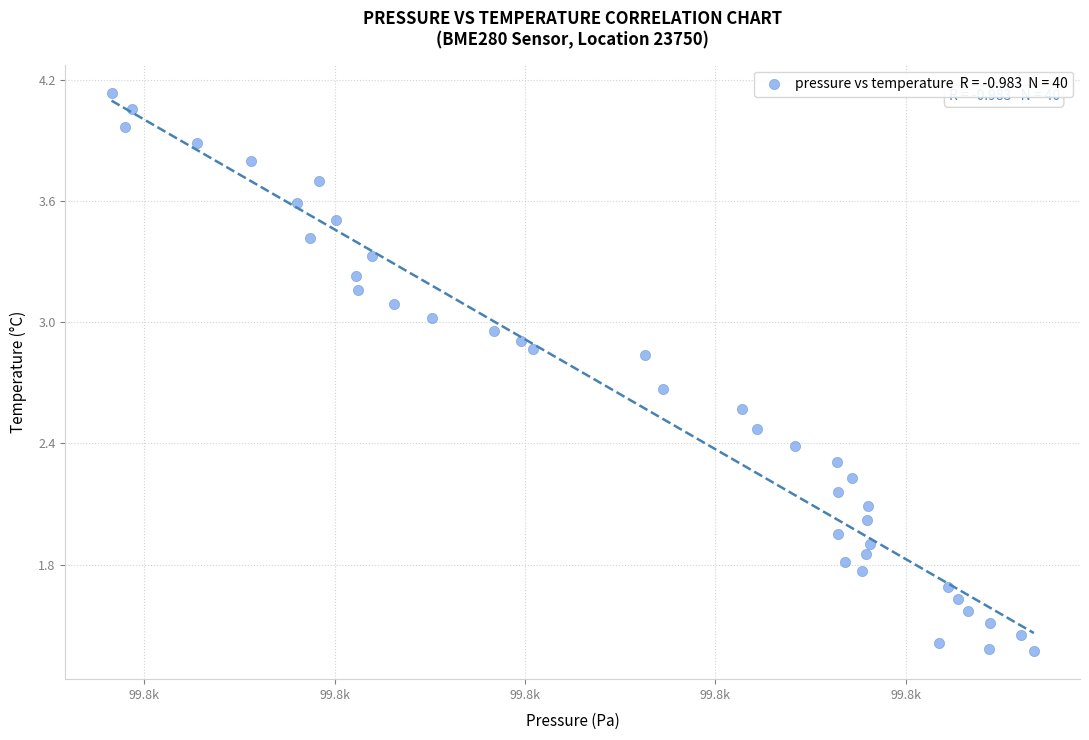

What is the range of X values (max minus min)?

72.7